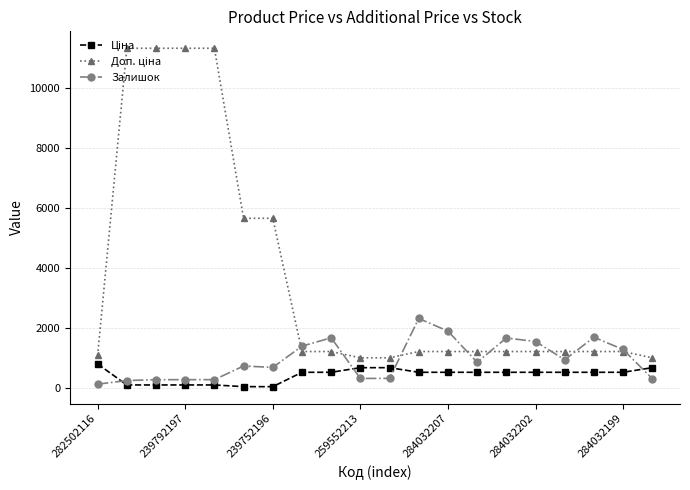

What is the maximum value shown in the chart?

11334.0